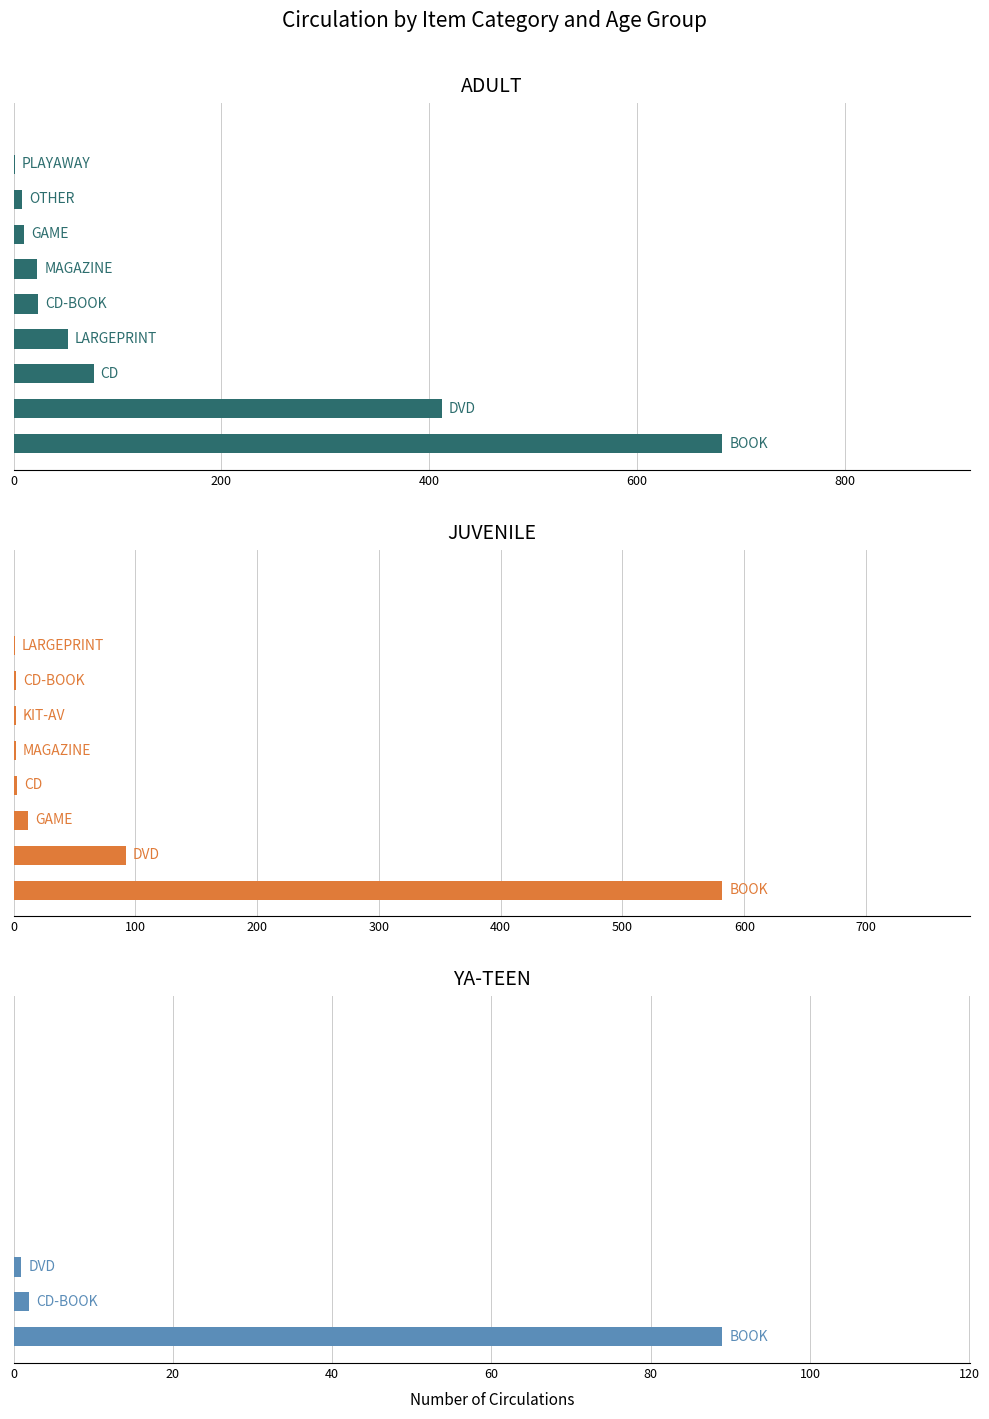

Which series has the largest range (max minus min)?

ADULT